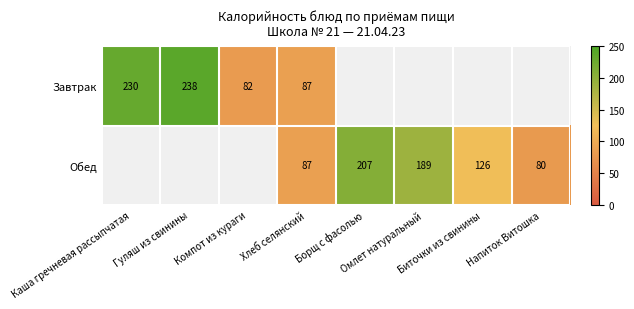

At which label is Завтрак closest to 160?

Каша гречневая рассыпчатая